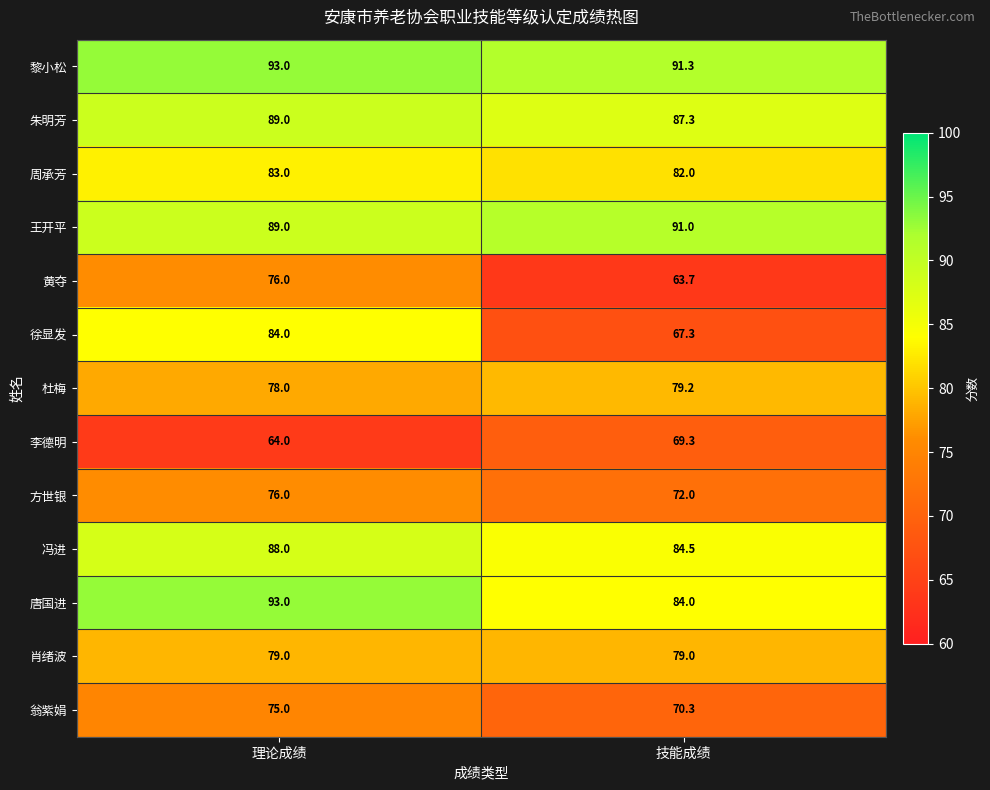

Count the number of categories in the chart.

2